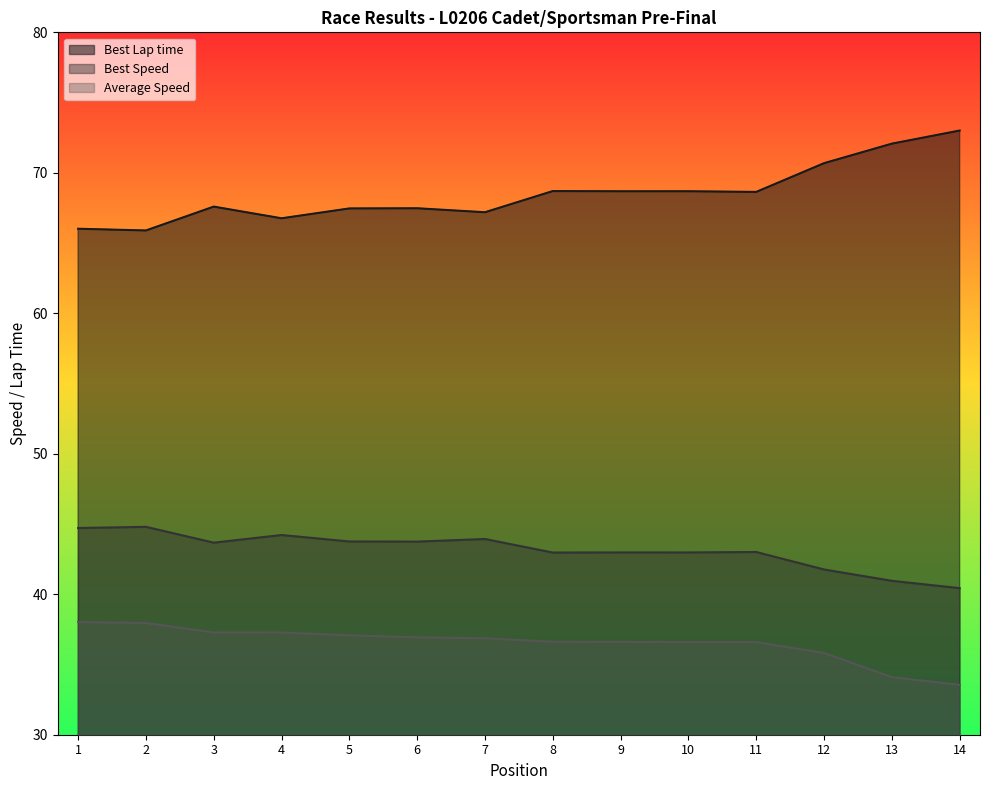

True or false: Best Lap time and Average Speed cross at least once.

False